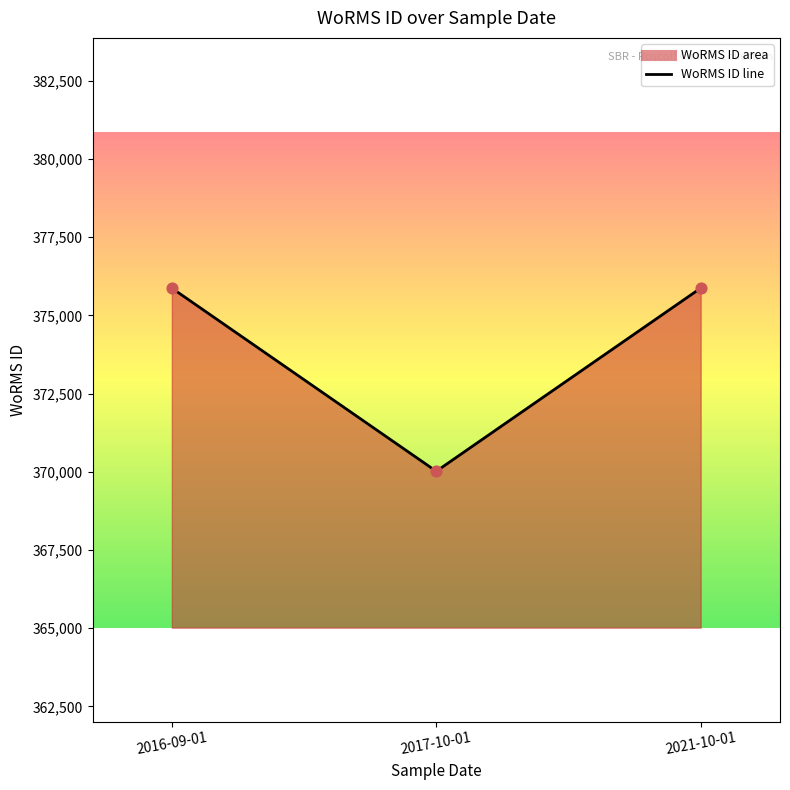

Between 2017-10-01 and 2016-09-01, which is larger?

2016-09-01